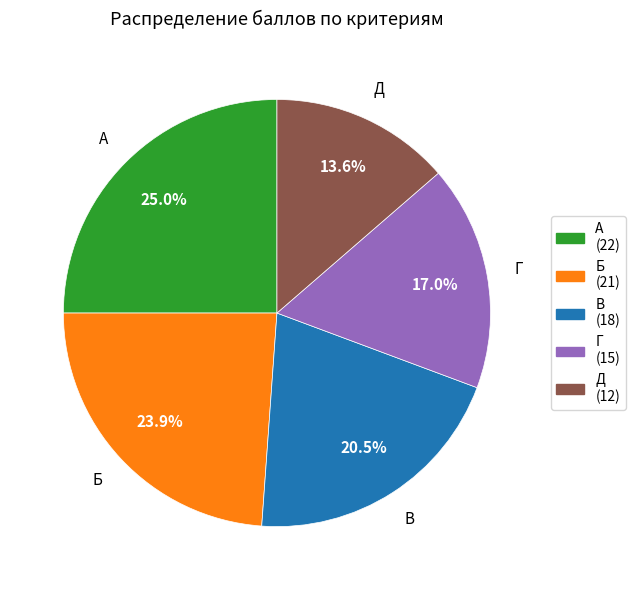

True or false: А accounts for 36% of the total.

False